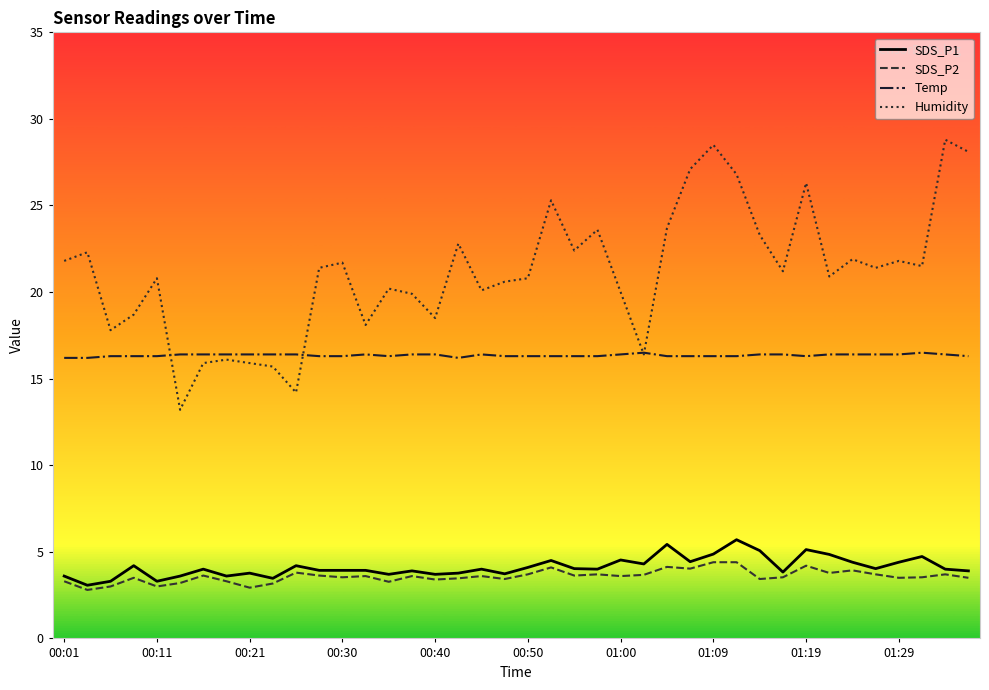

Which series has the widest spread of values?

Humidity